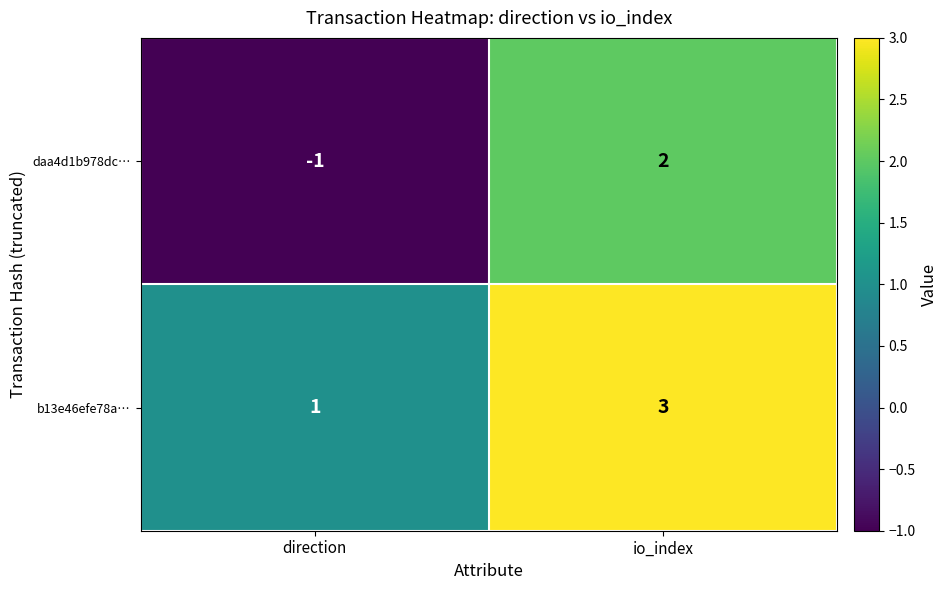

Reading left to right, transcribe all the data shown in this chart.

daa4d1b978dc…: direction=-1	io_index=2
b13e46efe78a…: direction=1	io_index=3